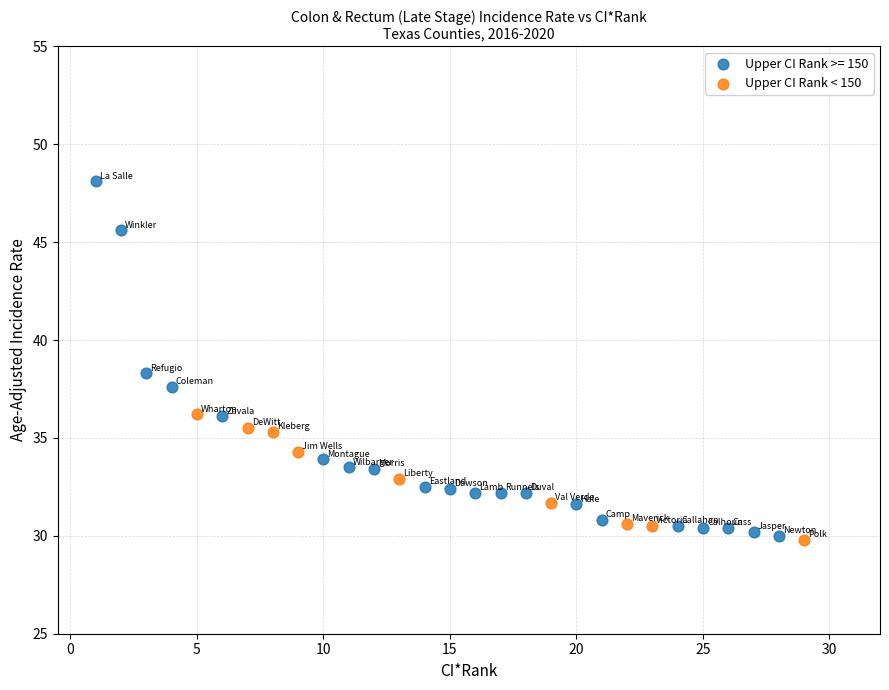

Which series reaches the maximum Y coordinate?

Upper CI Rank >= 150